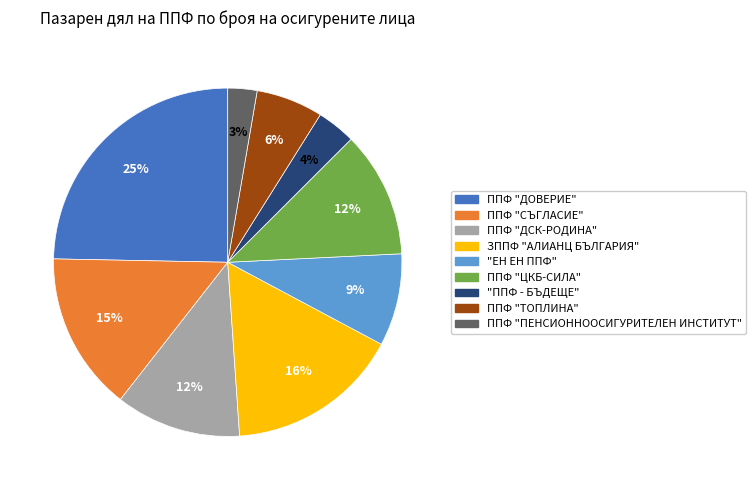

To the nearest percent, what is the difference between the ППФ "СЪГЛАСИЕ" and ППФ "ДОВЕРИЕ" slice percentages?

10%